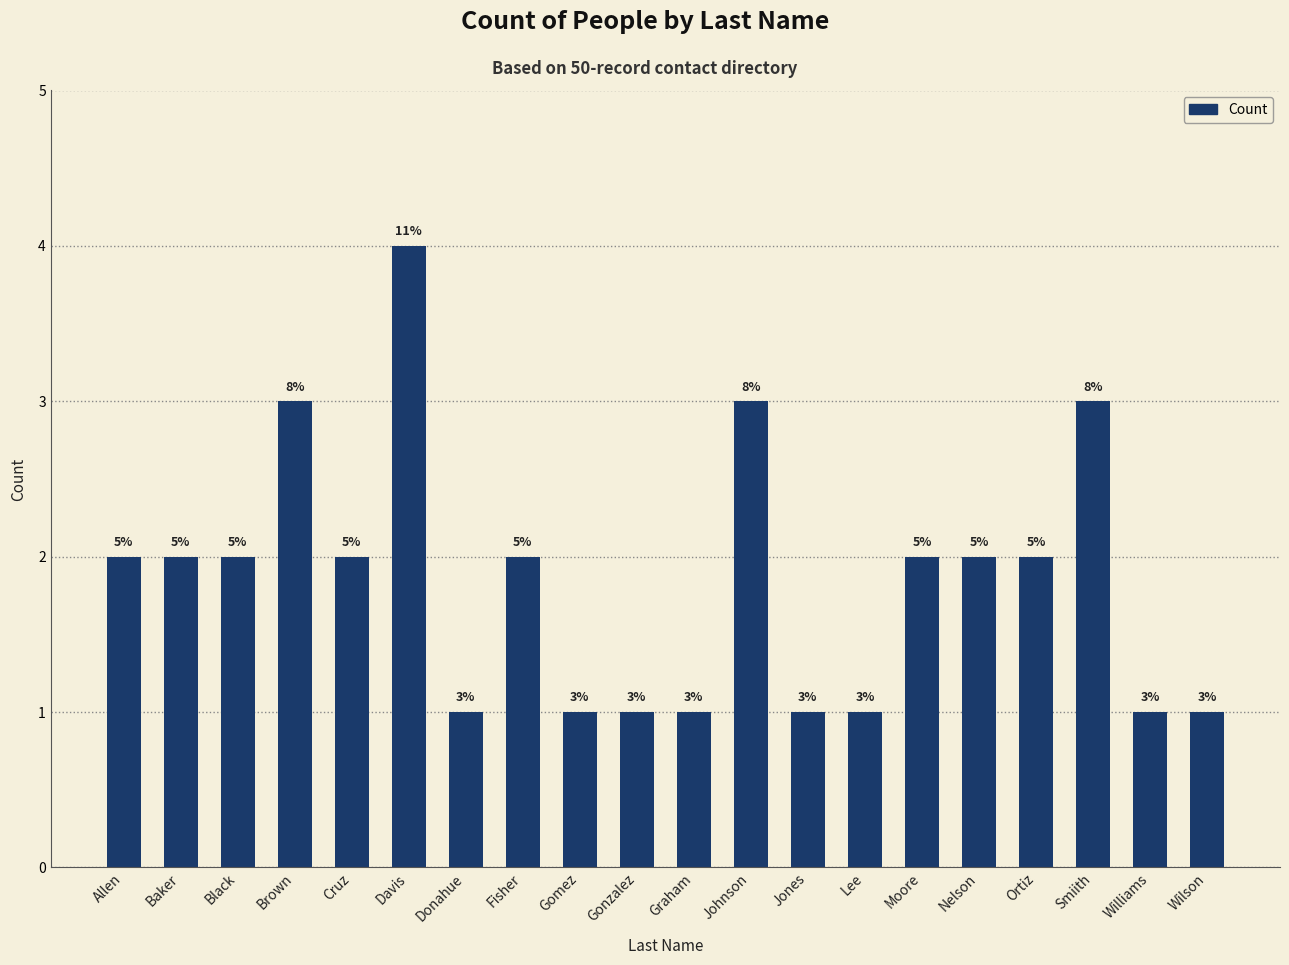

What is the change in value from Johnson to Nelson?

-1